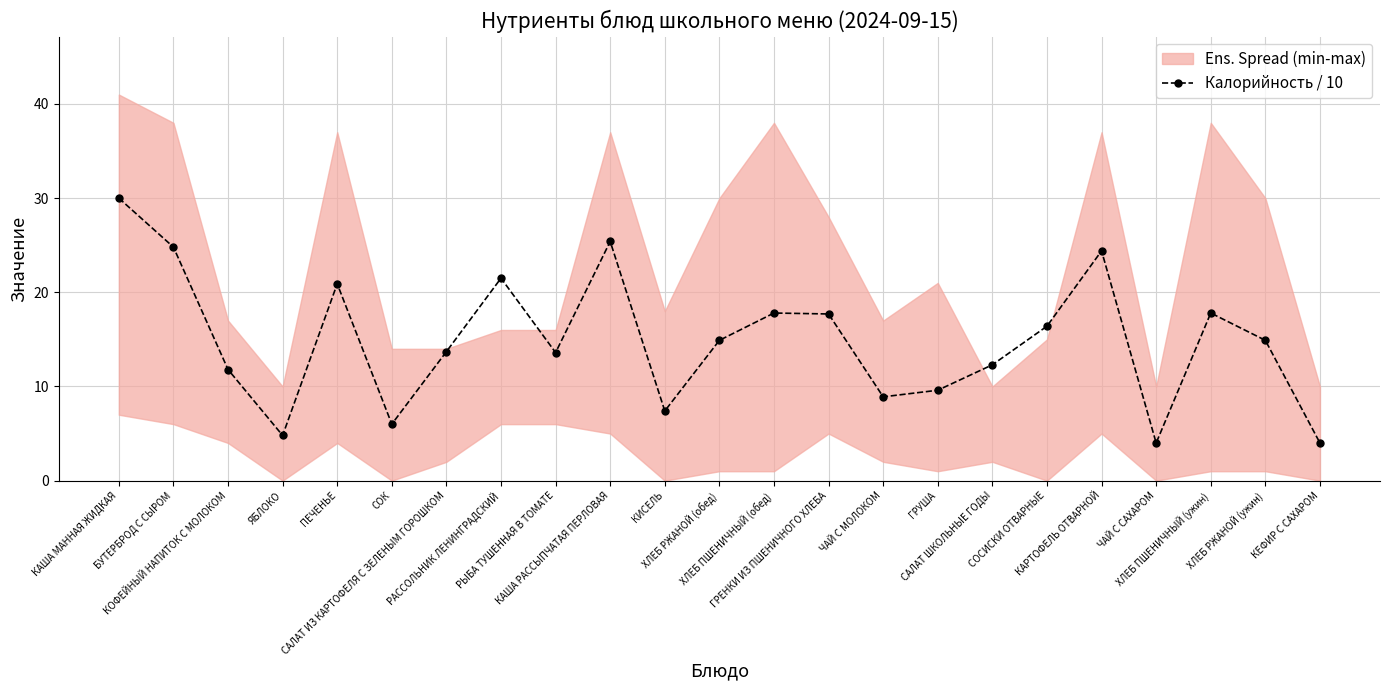

What is the change in value from КАША МАННАЯ ЖИДКАЯ to САЛАТ ИЗ КАРТОФЕЛЯ С ЗЕЛЕНЫМ ГОРОШКОМ?

-16.3